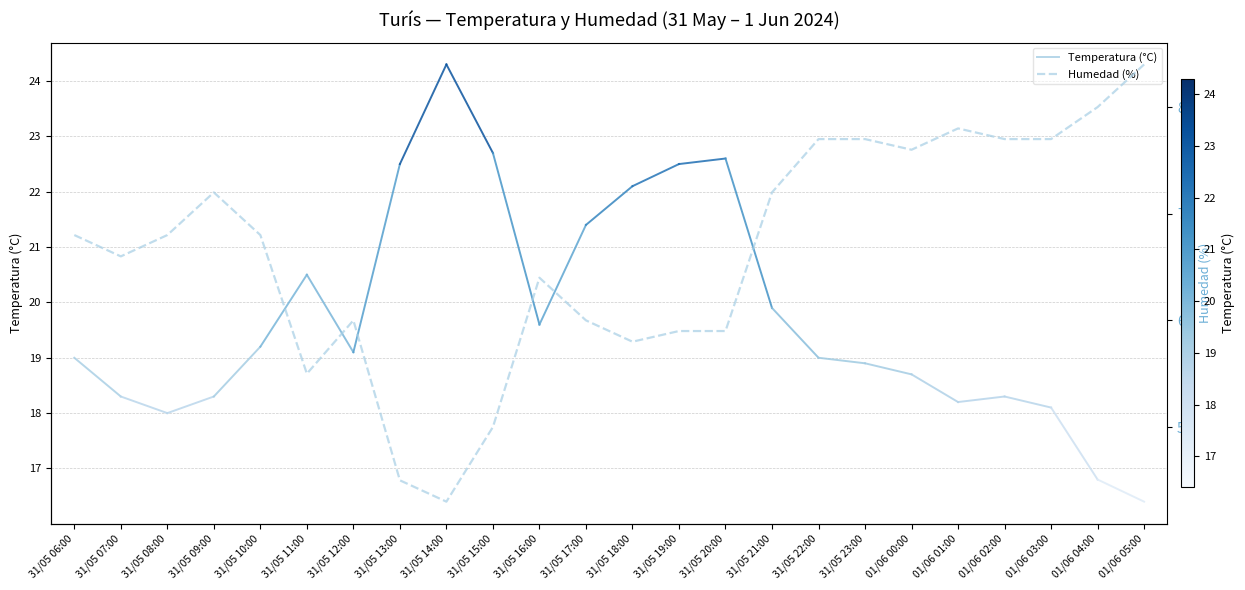

What is the change in value from 31/05 09:00 to 01/06 02:00?

+5